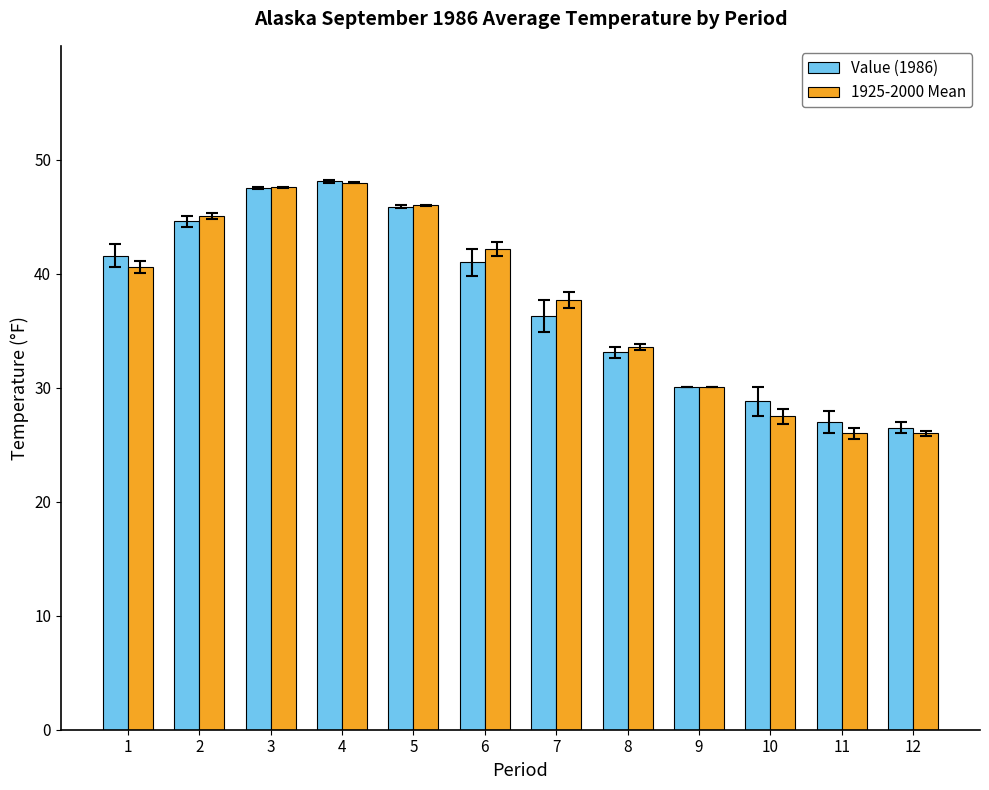

What is the difference between the highest and lowest values at 10?

1.3